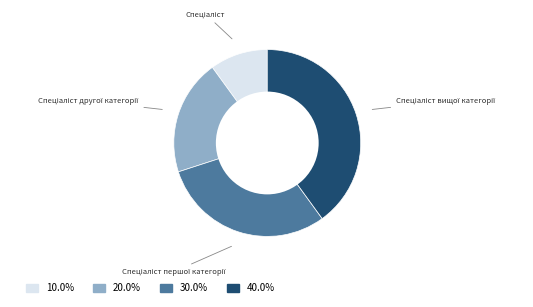

Does any single category account for the majority?

No